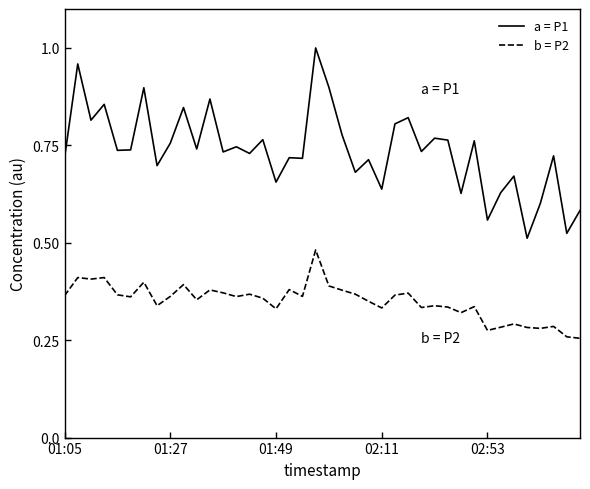

How many lines are shown in the chart?

2